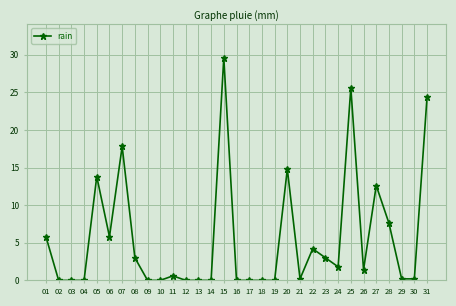

Reading right to left, what are all the values shown in this chart?

31=24.4	30=0.2	29=0.2	28=7.6	27=12.6	26=1.4	25=25.6	24=1.8	23=3.0	22=4.2	21=0.2	20=14.8	19=0.0	18=0.0	17=0.0	16=0.0	15=29.6	14=0.0	13=0.0	12=0.0	11=0.6	10=0.0	09=0.0	08=3.0	07=17.8	06=5.8	05=13.8	04=0.0	03=0.0	02=0.0	01=5.8